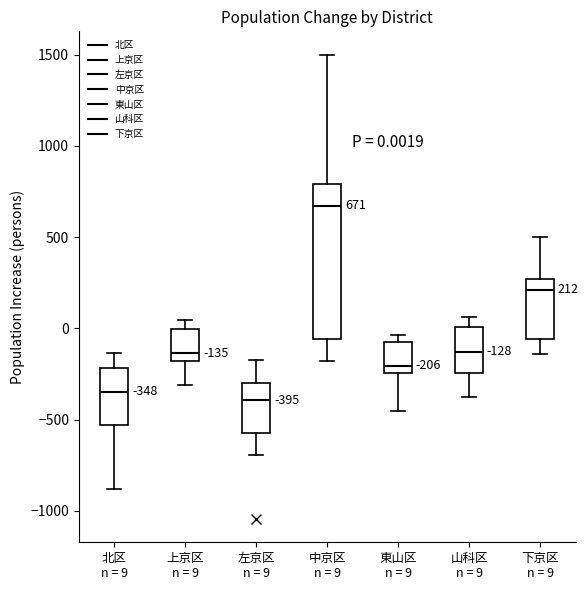

Comparing the boxes themselves (not the whiskers), which one is the tallest?

中京区 n = 9